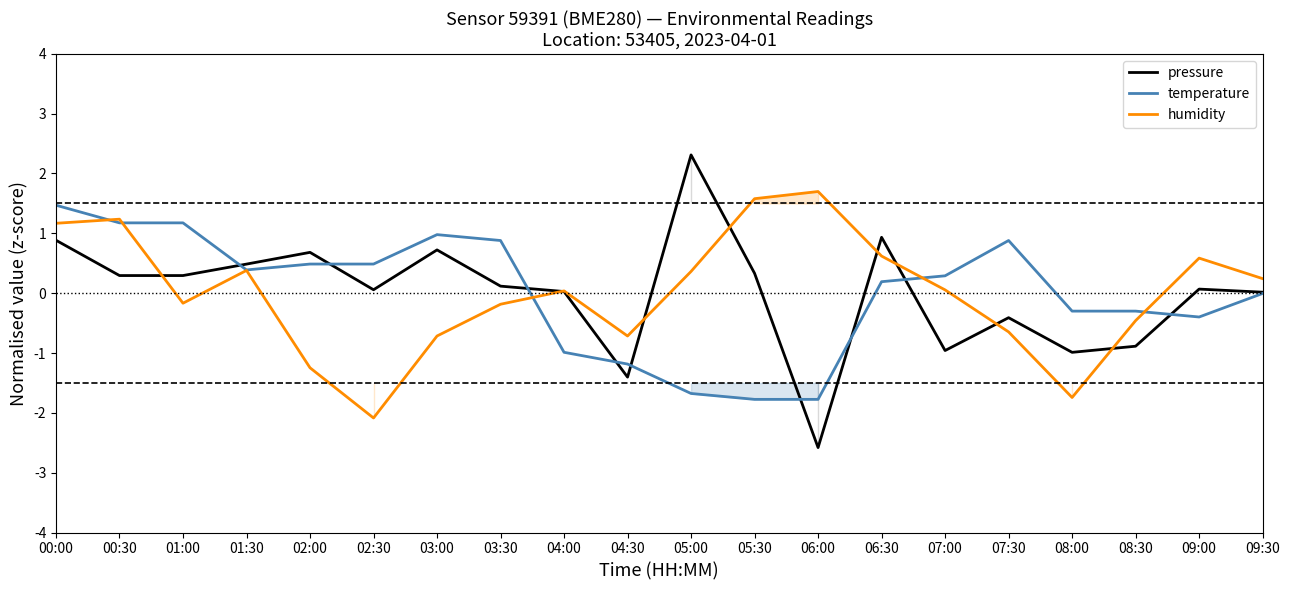

True or false: pressure has a value of 1.3 at 00:00.

False